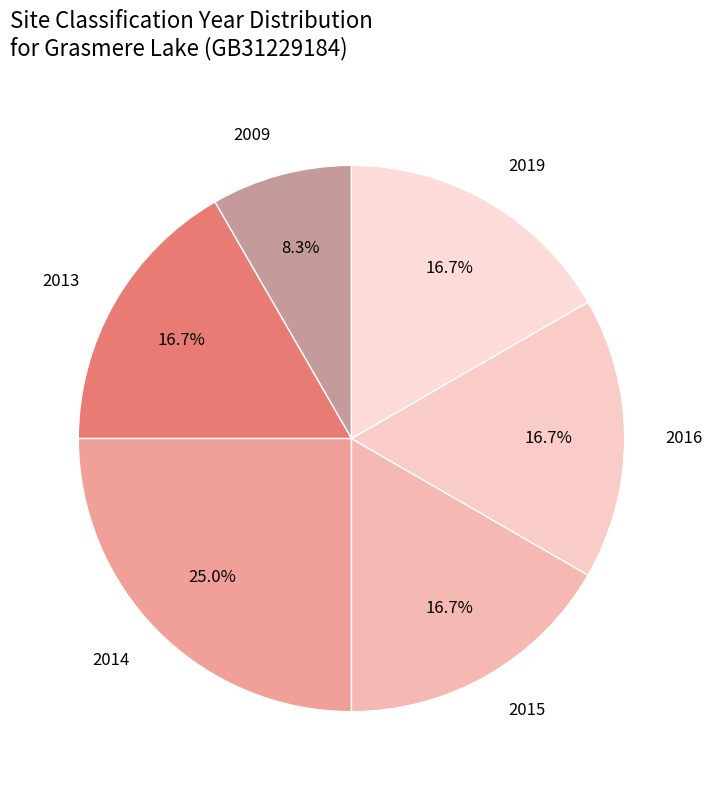

How much of the chart is everything except 2014?

75.0%